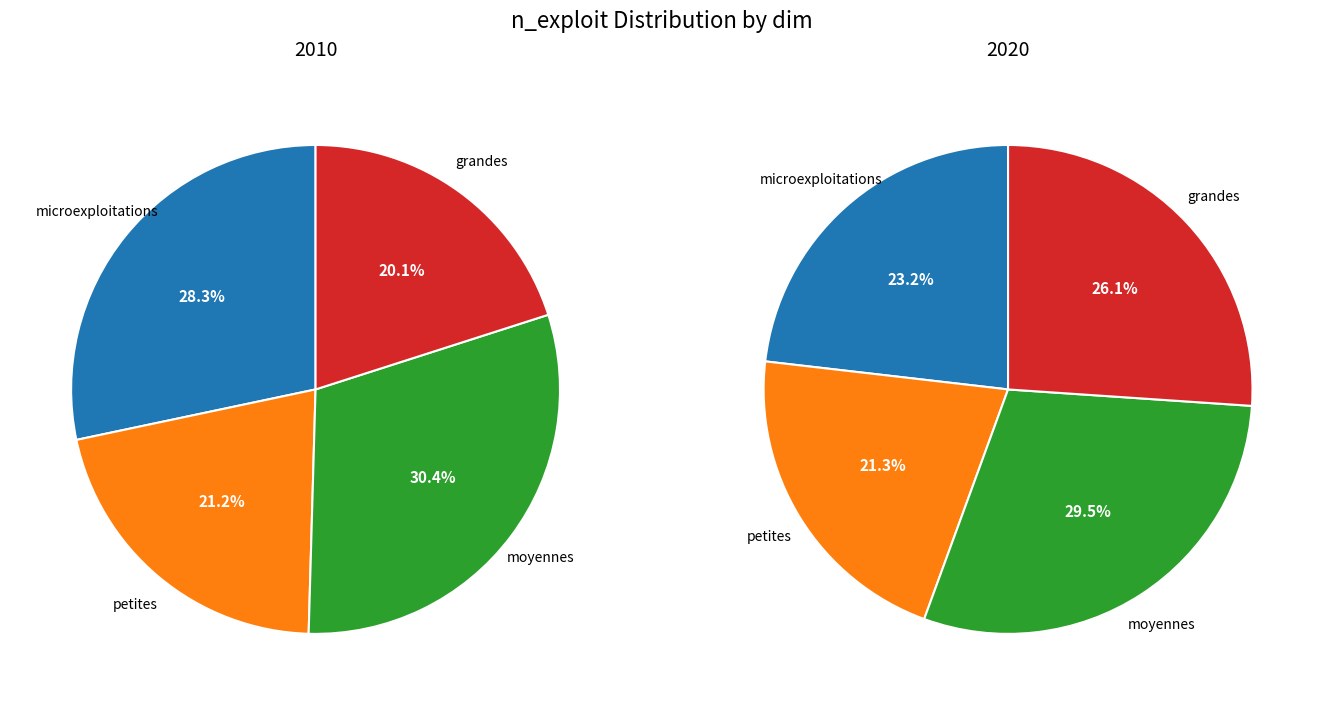

What percentage is the moyennes slice, to the nearest percent?

30%